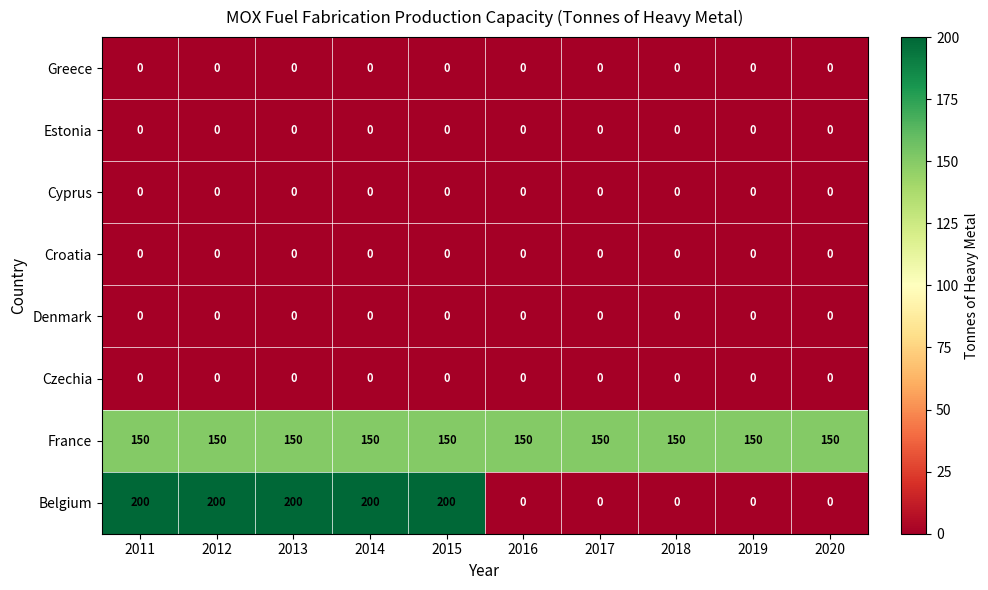

How many series are shown in this chart?

8